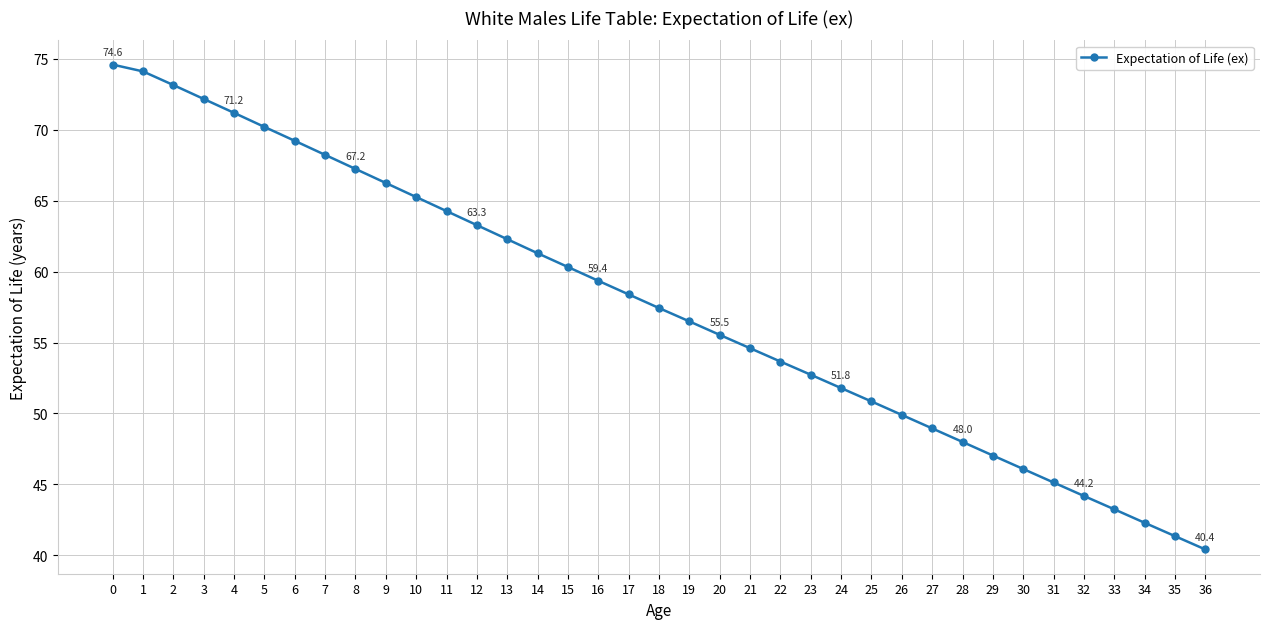

Approximately how many times larger is the value at 31 compared to 12?

0.7